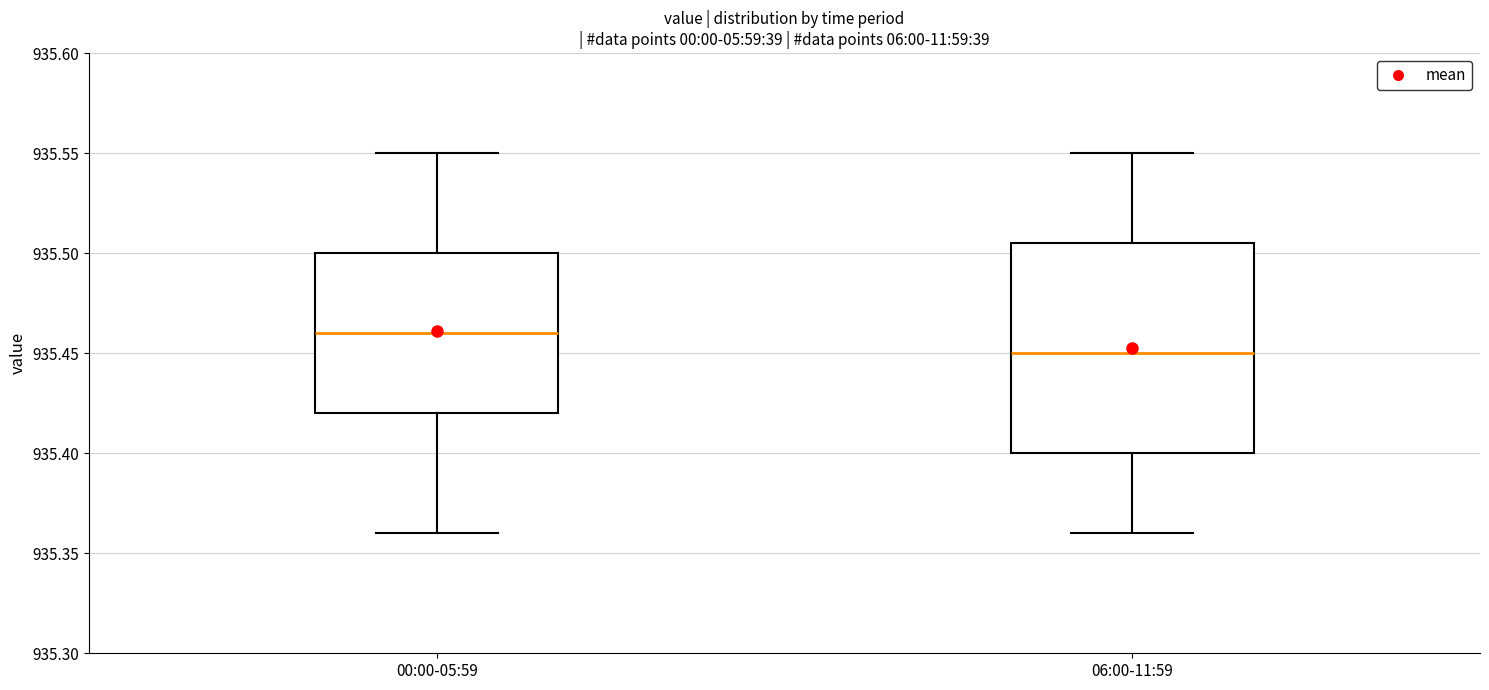

Reading left to right, read every box against the y-axis: the position of its median line, the range the box covers, and the ends of its whiskers. The values are not printed on the chart, so give them approximately, as read against the axis.

00:00-05:59: median 935.460, box 935.420 to 935.500, whiskers 935.360 to 935.550
06:00-11:59: median 935.450, box 935.400 to 935.505, whiskers 935.360 to 935.550